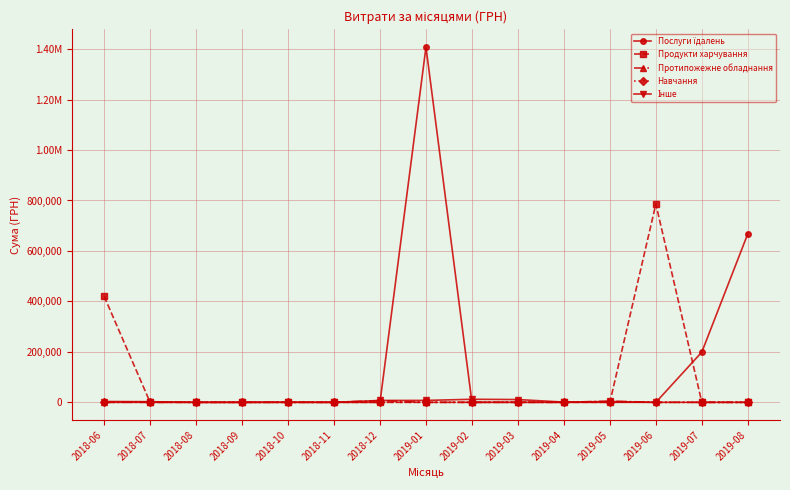

Is this an area chart (filled region under the line)?

No